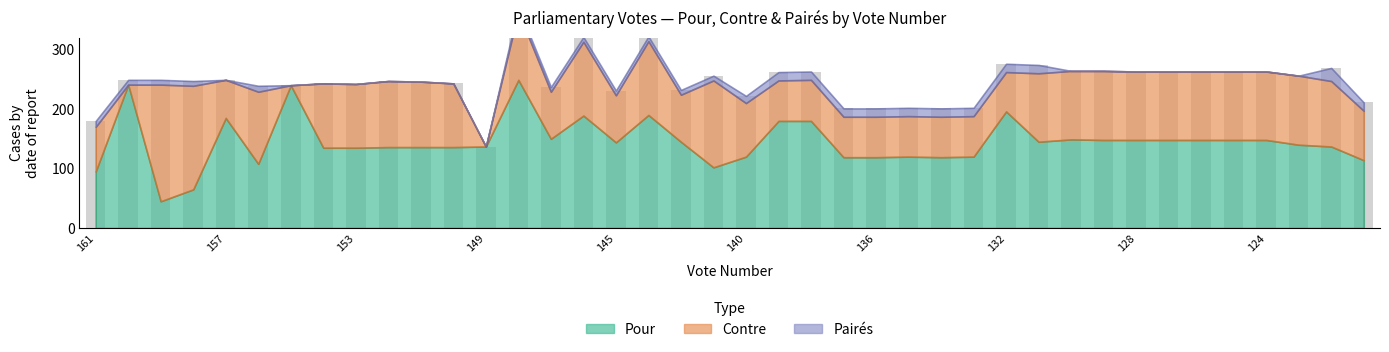

Reading left to right, extract all data points from this chart.

Pour: 161=95	160=241	159=45	158=65	157=185	156=108	155=240	154=135	153=135	152=136	151=136	150=136	149=137	148=249	147=150	146=189	145=144	144=190	143=145	142=102	140=120	139=180	138=180	137=119	136=119	135=120	134=119	133=120	132=196	131=145	130=149	129=148	128=148	127=148	126=148	125=148	124=148	123=140	122=137	121=114
Contre: 161=75	160=0	159=196	158=174	157=64	156=121	155=0	154=108	153=107	152=111	151=110	150=107	149=0	148=114	147=79	146=124	145=79	144=124	143=79	142=146	140=90	139=68	138=69	137=68	136=68	135=68	134=68	133=68	132=66	131=115	130=115	129=116	128=115	127=115	126=115	125=115	124=115	123=116	122=110	121=83
Paires: 161=10	160=8	159=8	158=8	157=0	156=10	155=0	154=0	153=0	152=0	151=0	150=0	149=0	148=8	147=8	146=8	145=8	144=8	143=8	142=8	140=12	139=14	138=14	137=14	136=14	135=14	134=14	133=14	132=14	131=14	130=0	129=0	128=0	127=0	126=0	125=0	124=0	123=0	122=22	121=14